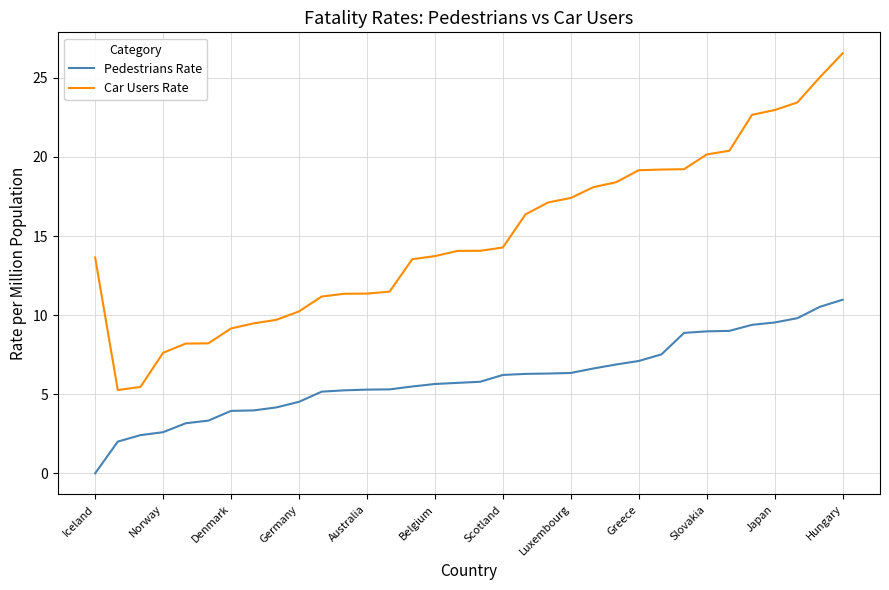

What is the sum of all Pedestrians Rate values?

204.2